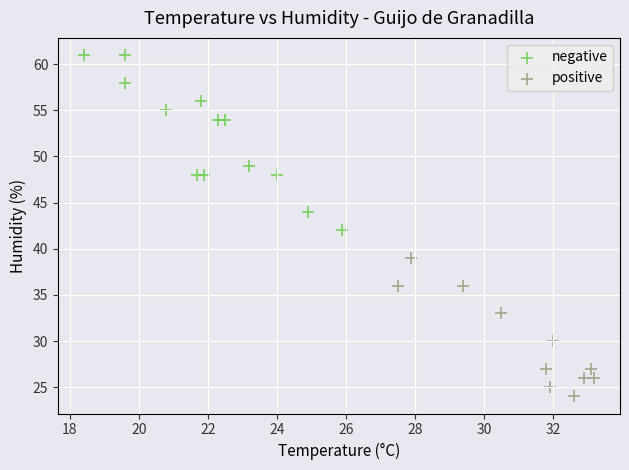

Which series reaches the minimum Y coordinate?

positive